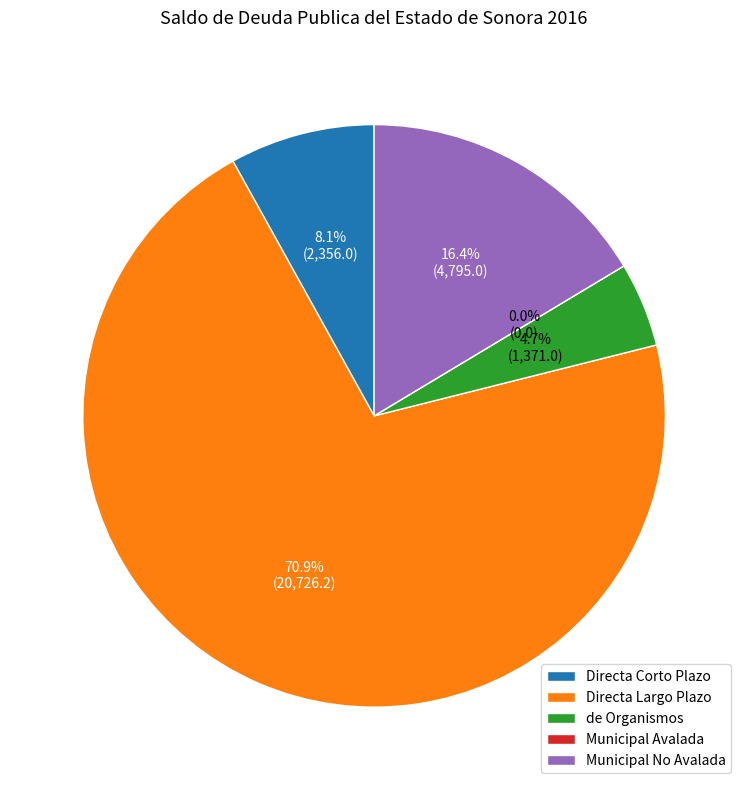

To the nearest percent, what is the average slice percentage?

20%